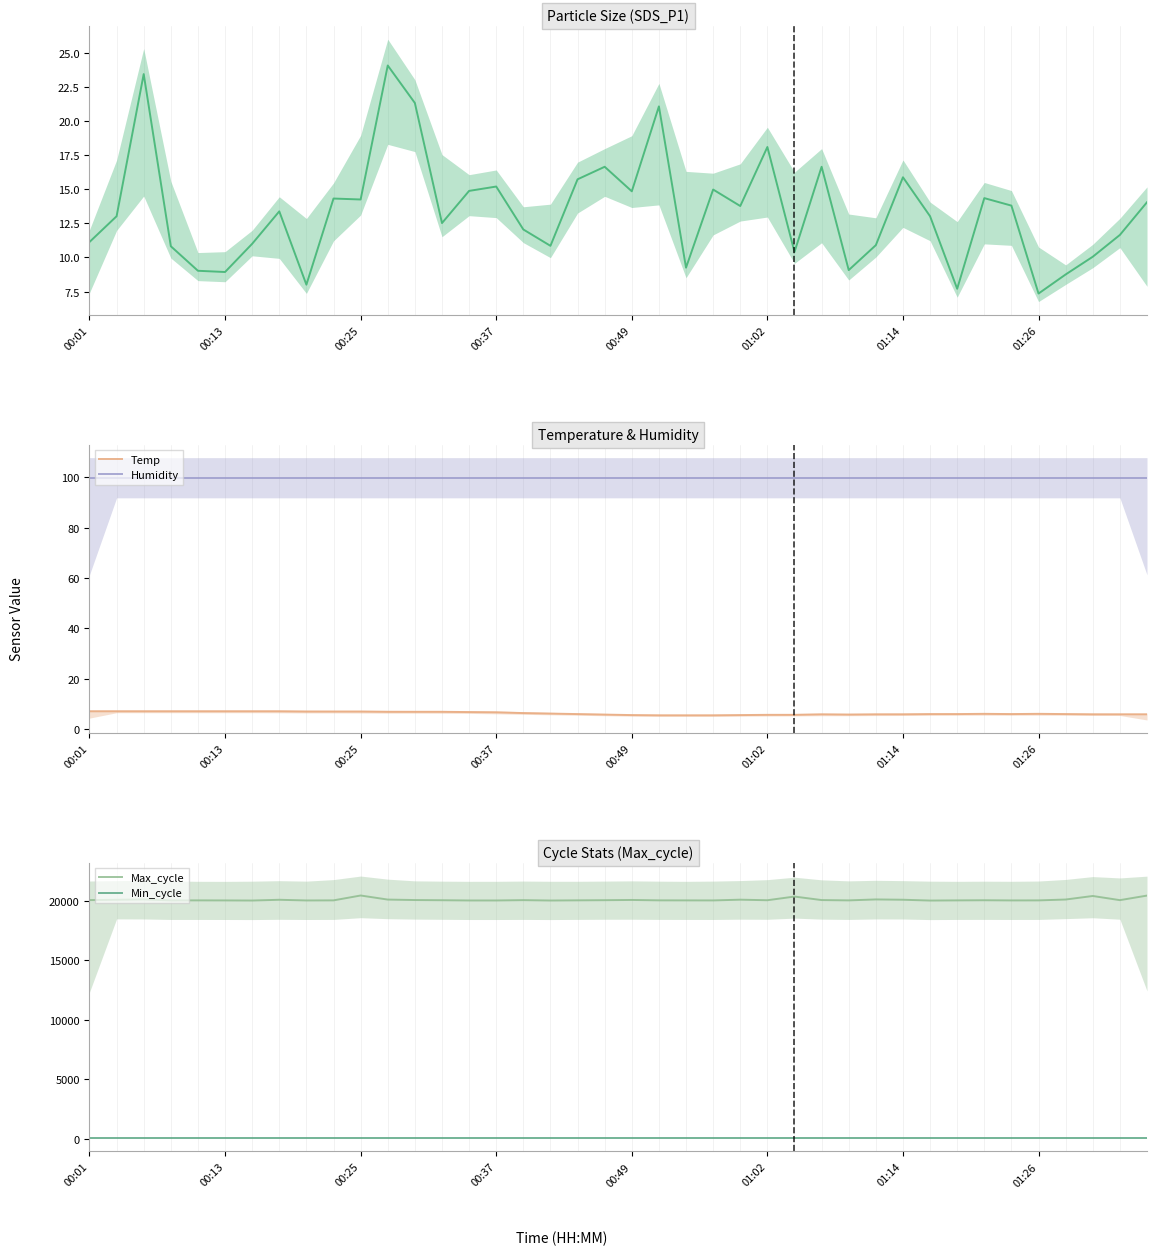

How many data points in Temp are less than 6?

20